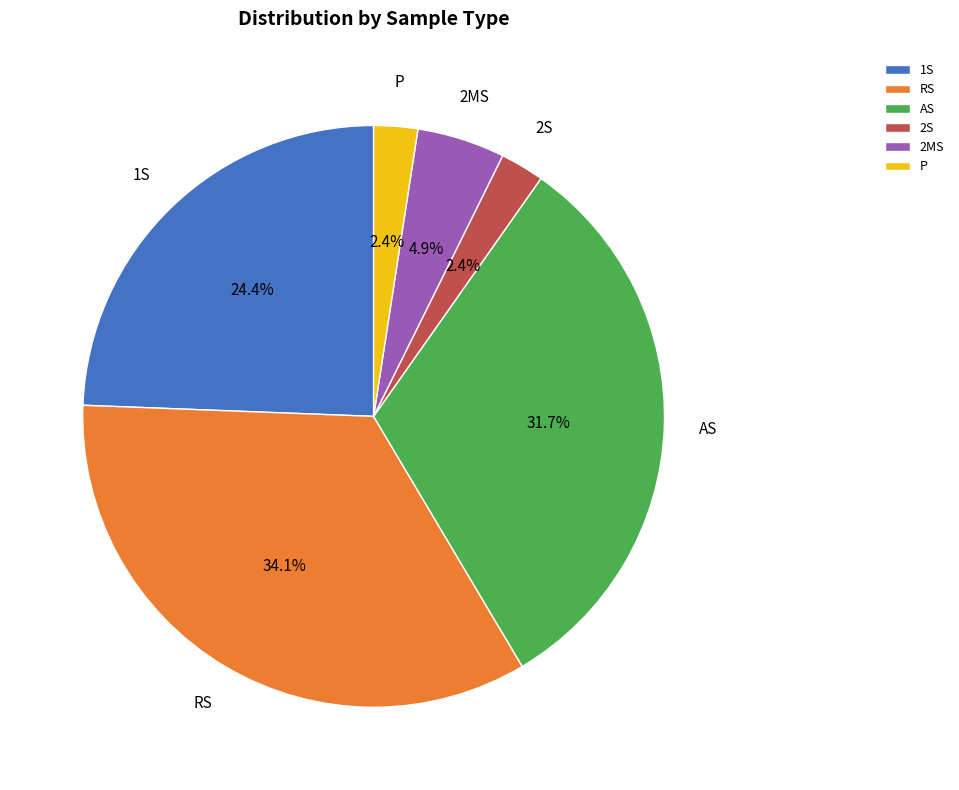

What percentage is the 2S slice, to the nearest percent?

2%